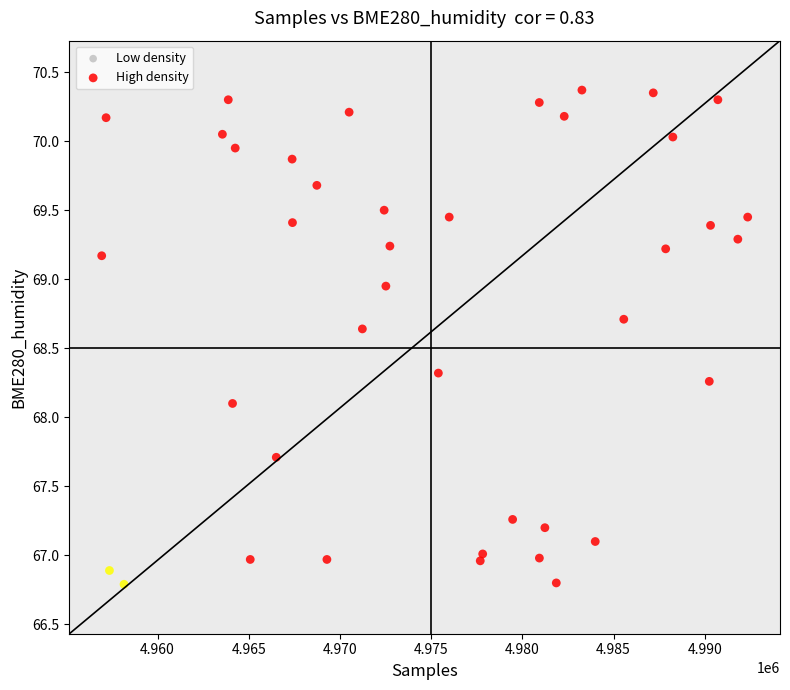

What is the range of X values (max minus min)?

35417.0